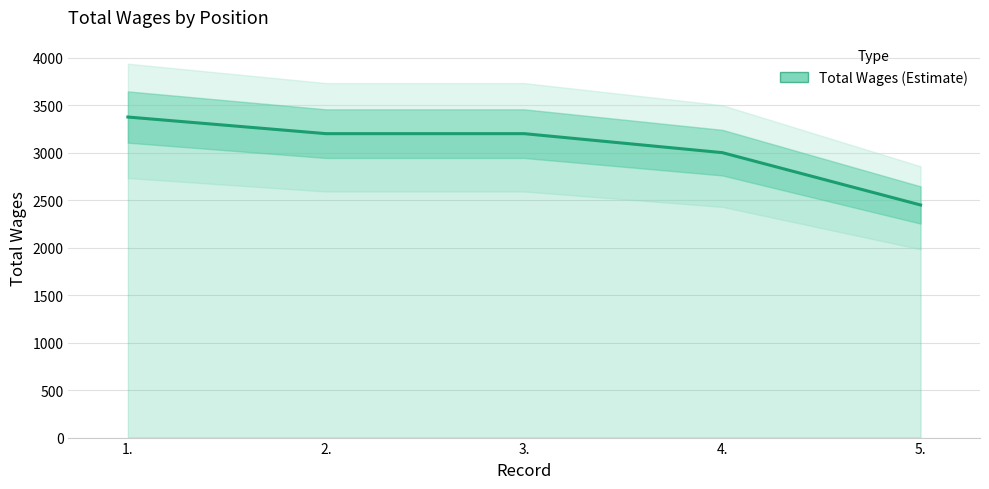

The chart shows a value of 1252 at 4.. True or false?

False